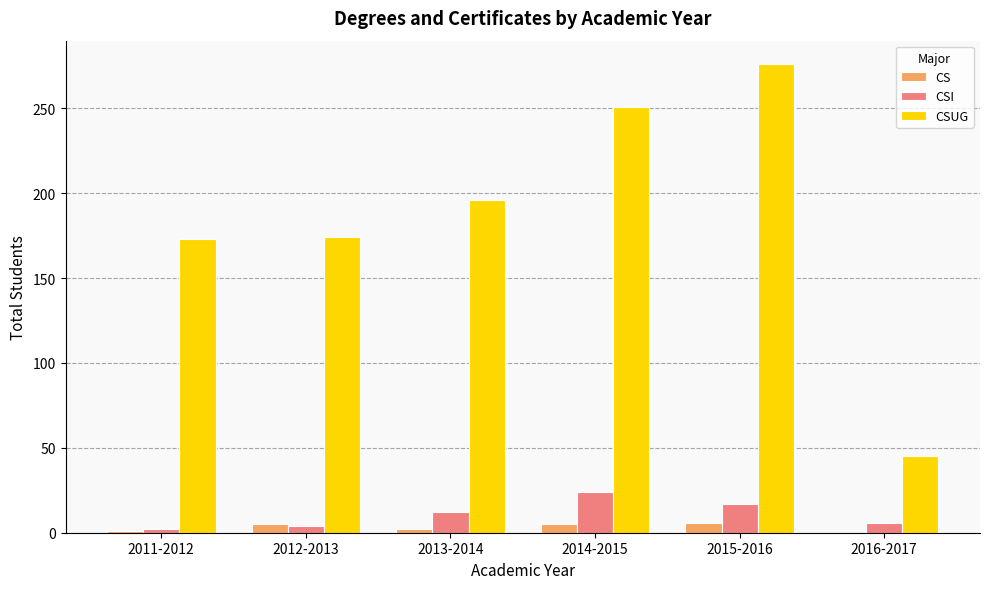

What is the sum of all CSUG values?

1115